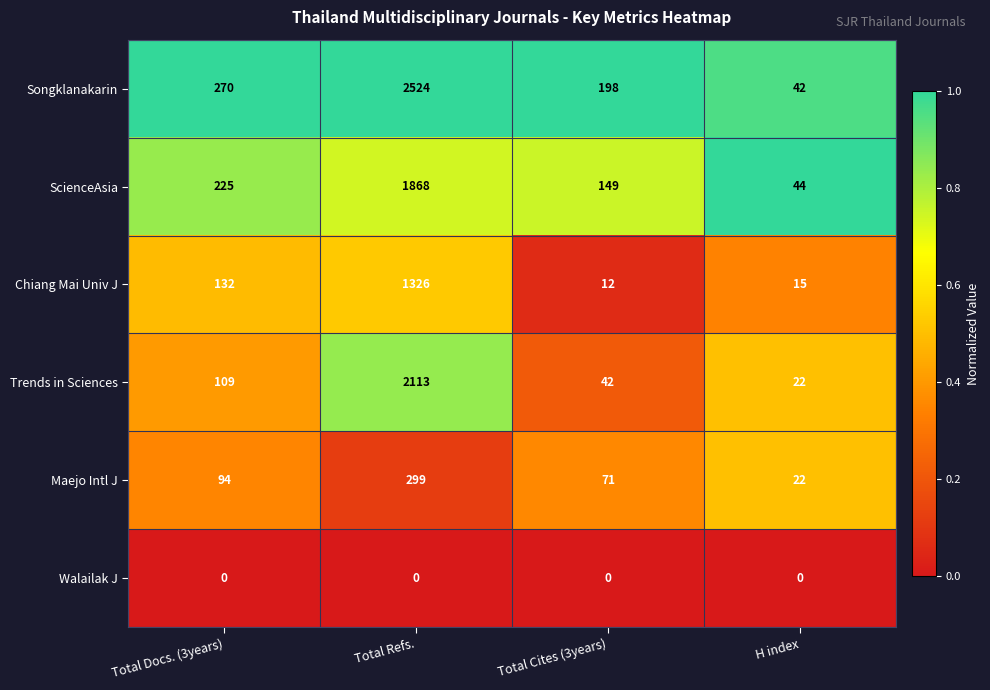

How many categories are shown in the chart?

4